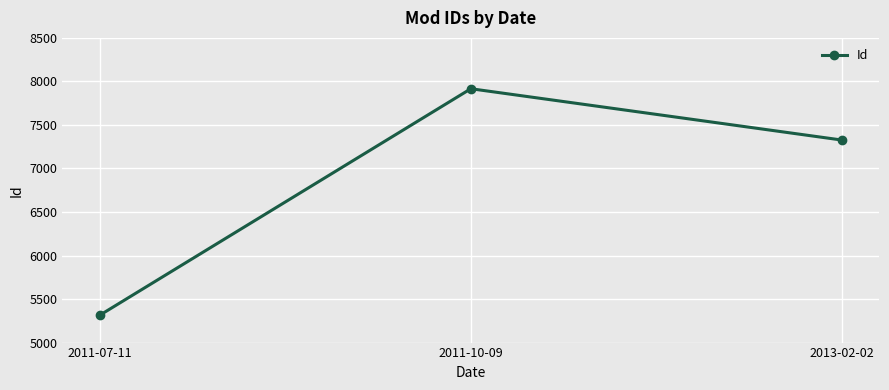

What is the approximate value at 2011-07-11?

5313